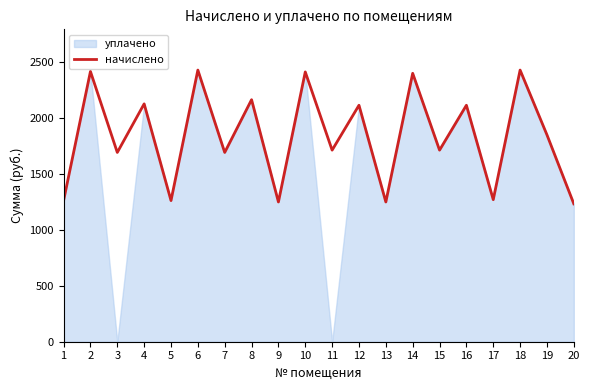

Does the chart have visible grid lines?

No